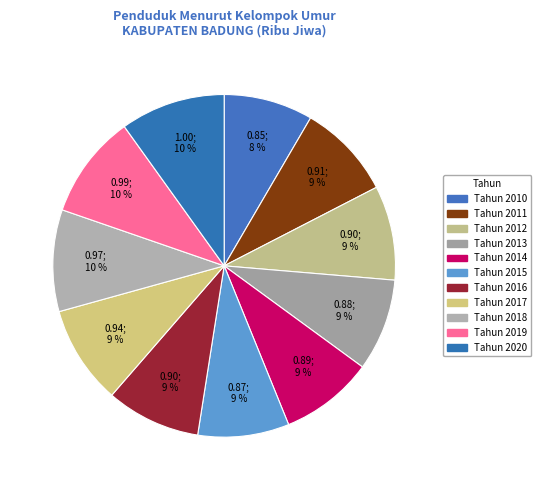

To the nearest percent, what percentage of the pie is Tahun 2020?

10%